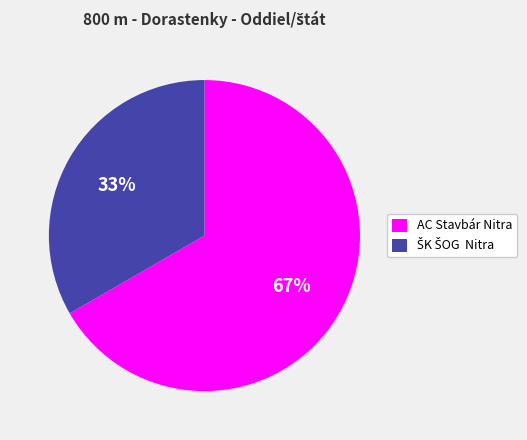

What is the largest slice in the pie chart?

AC Stavbár Nitra